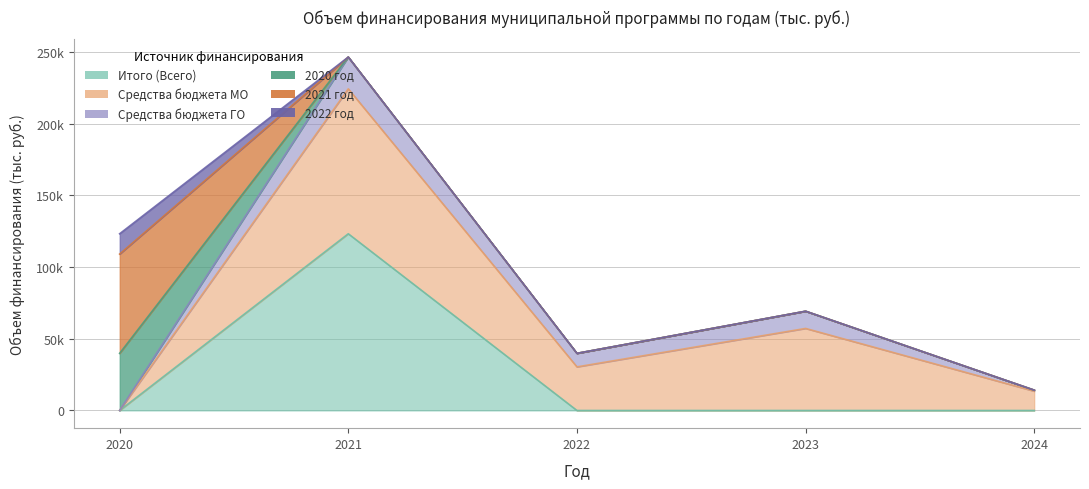

What are all the series names shown in the legend?

Итого (Всего), Средства бюджета МО, Средства бюджета ГО, 2020 год, 2021 год, 2022 год